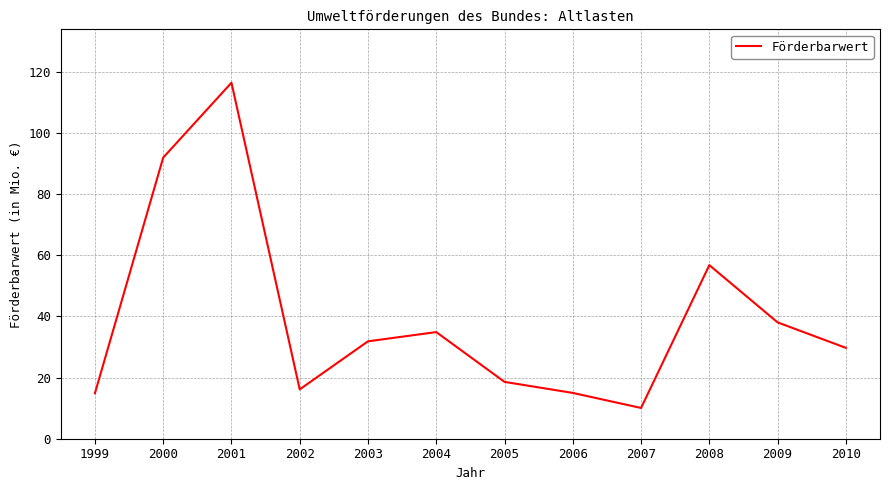

The value at 2003 is 15.5. True or false?

False